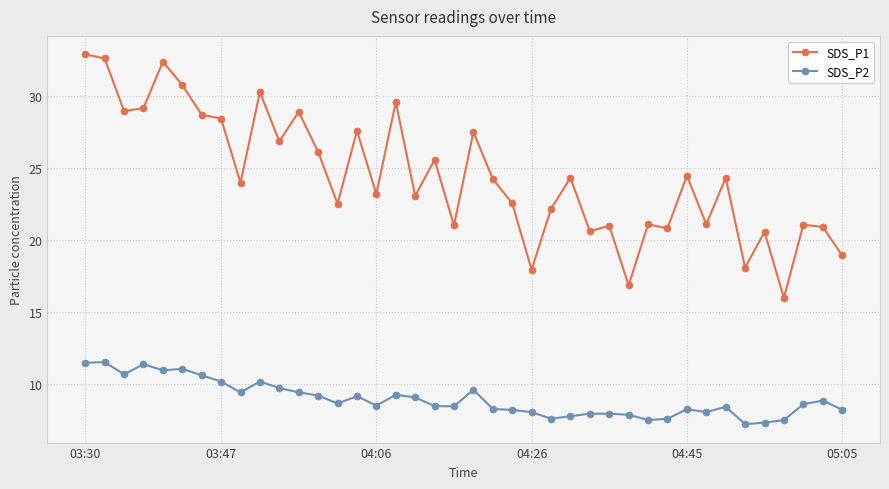

What is the maximum value shown in the chart?

32.9